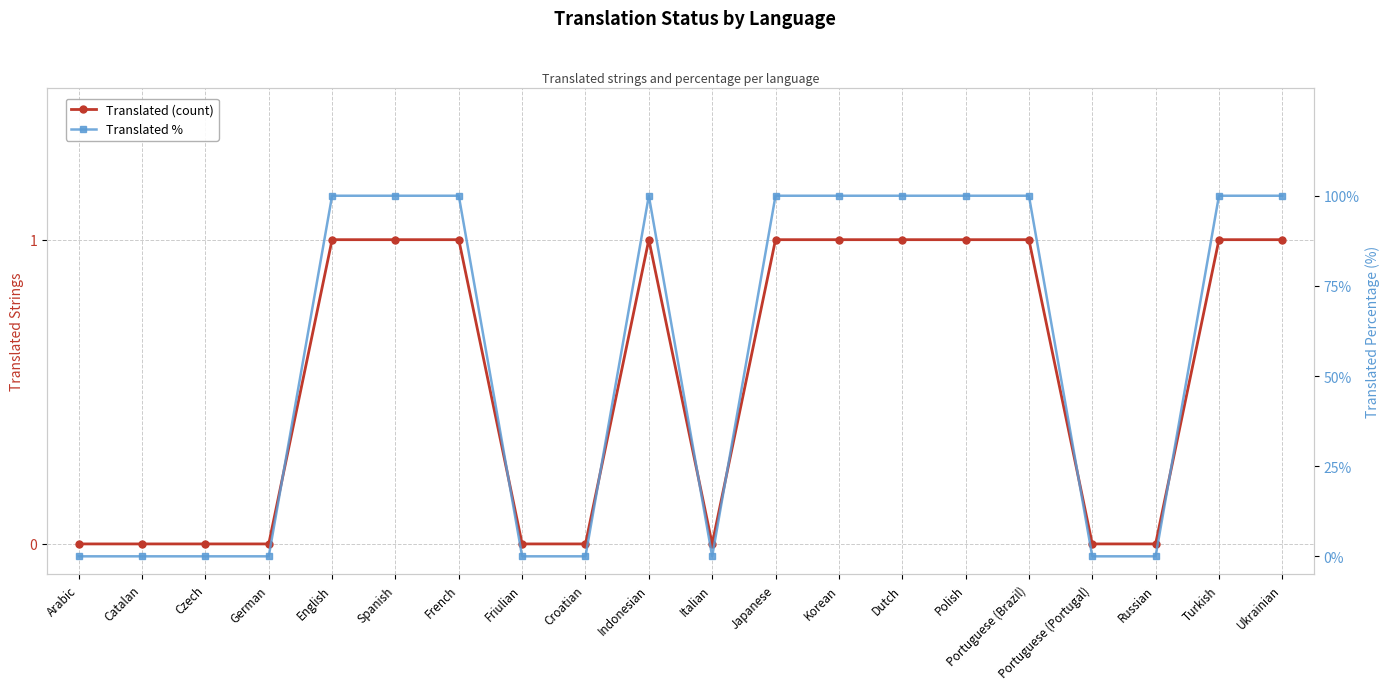

Is it true that Translated (count) equals 1 at Portuguese (Brazil)?

False